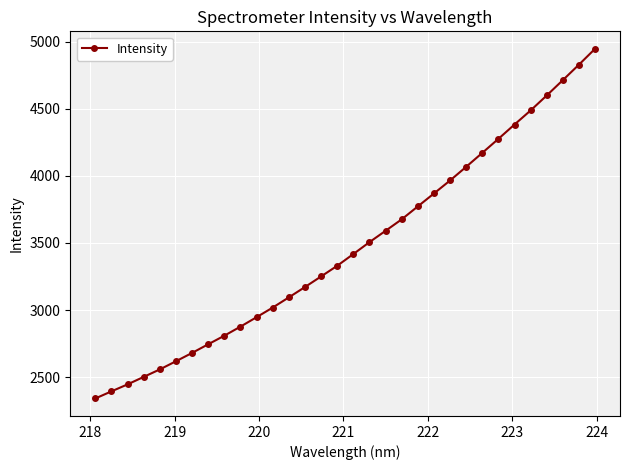

Reading right to left, what are all the values shown in this chart?

4947.6	4829.4	4714.0	4599.7	4488.0	4383.1	4276.3	4171.6	4067.8	3965.9	3868.9	3772.7	3676.2	3590.8	3506.1	3417.5	3330.0	3250.5	3171.5	3094.3	3018.4	2946.7	2876.2	2808.6	2744.7	2680.1	2618.0	2557.2	2501.2	2445.5	2393.4	2340.3